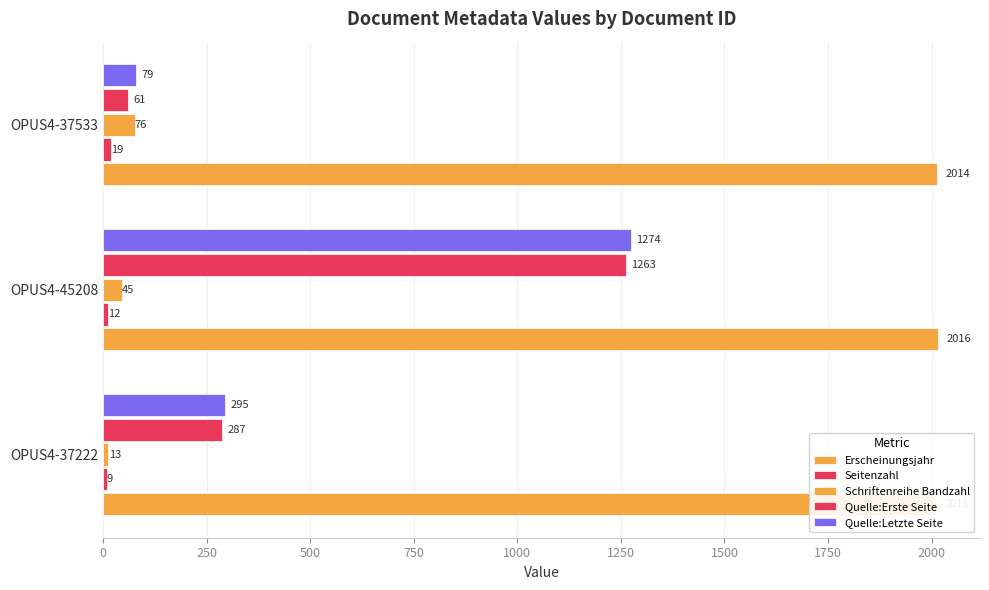

True or false: Schriftenreihe Bandzahl has a value of 69 at 250.

False